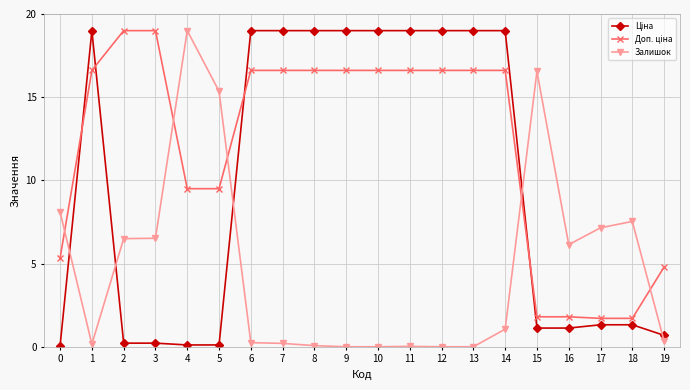

At which category does Залишок reach its first local valley?

1